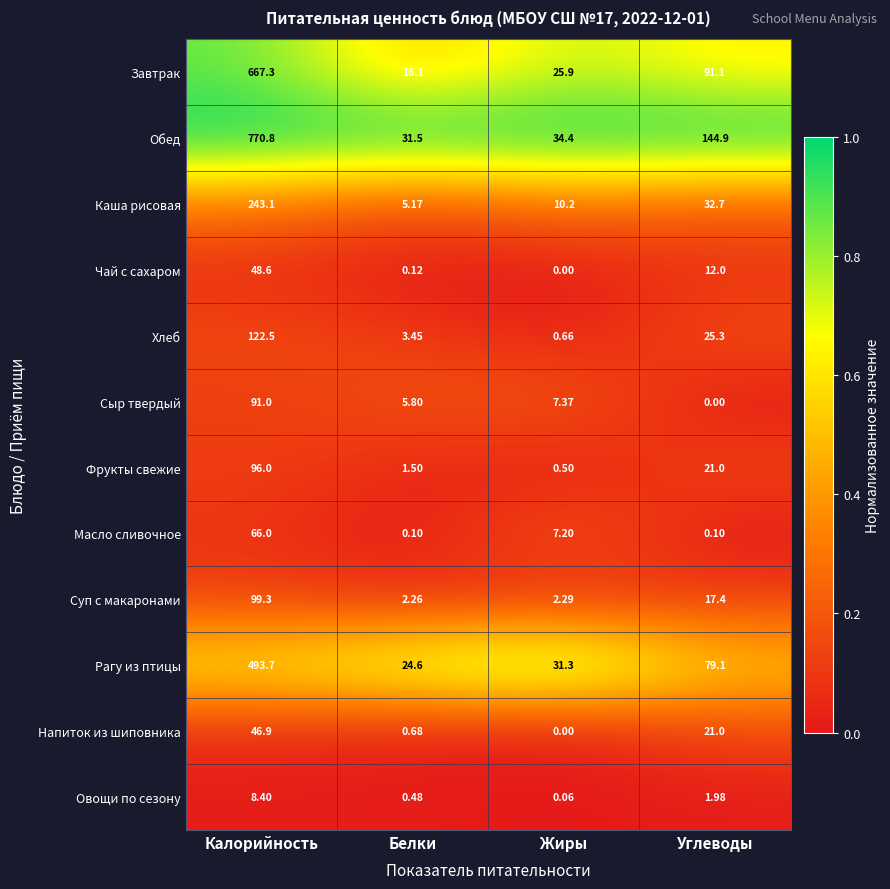

Rank the series by their maximum value, from lowest to highest.

Овощи по сезону, Напиток из шиповника, Чай с сахаром, Масло сливочное, Сыр твердый, Фрукты свежие, Суп с макаронами, Хлеб, Каша рисовая, Рагу из птицы, Завтрак, Обед